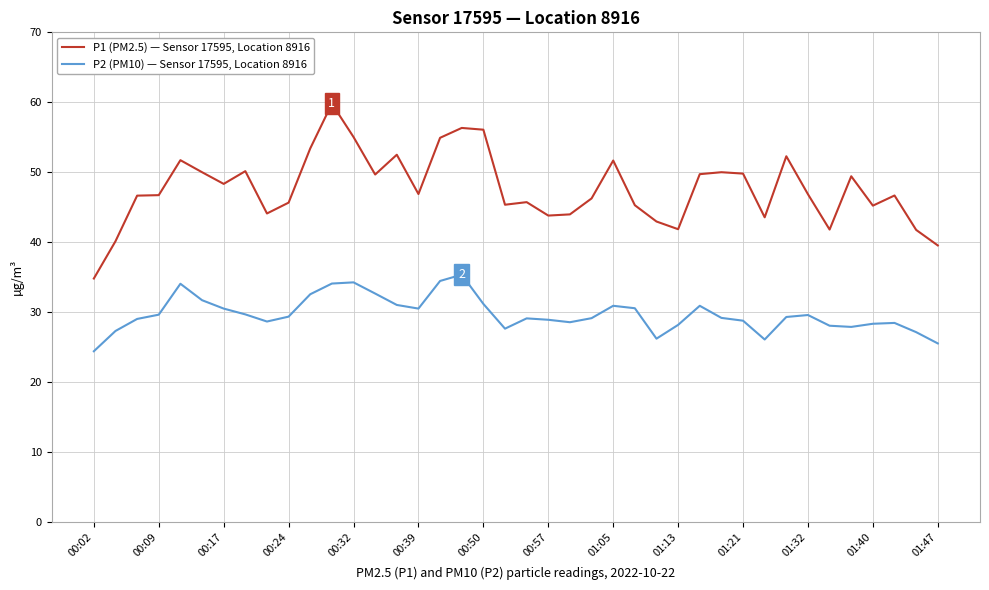

Rank the series by their maximum value, from lowest to highest.

P2 (PM10) — Sensor 17595, Location 8916, P1 (PM2.5) — Sensor 17595, Location 8916